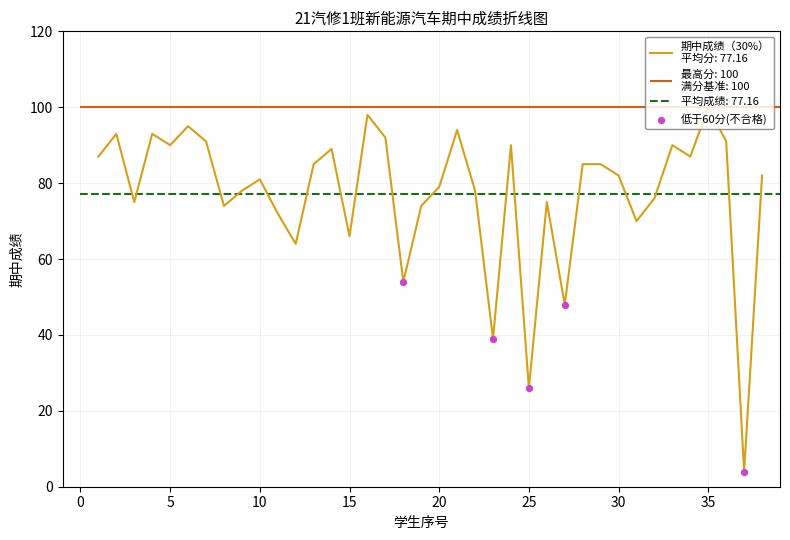

Between 0 and 10, which is larger?

10